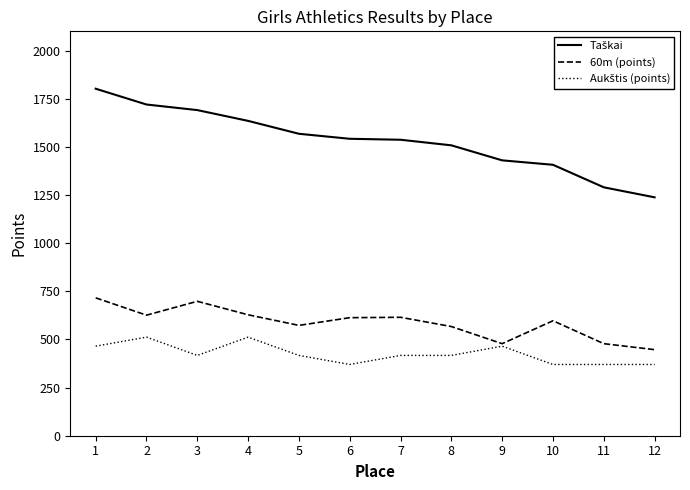

What is the spread (max minus min) of values at 1?

1337